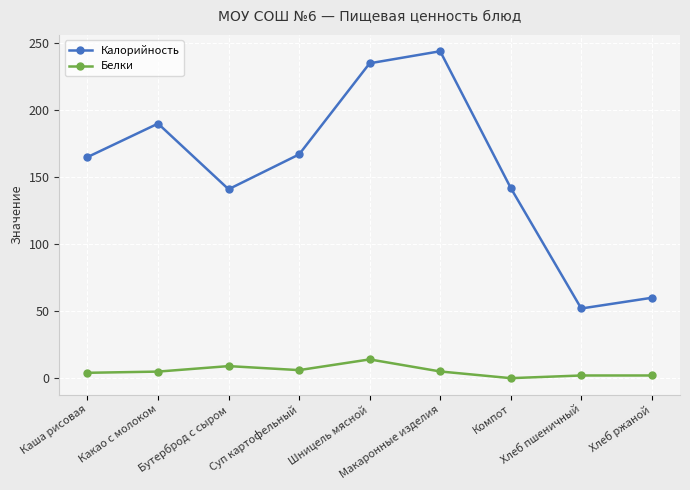

What is the difference between the Калорийность values at Суп картофельный and Макаронные изделия?

77.0